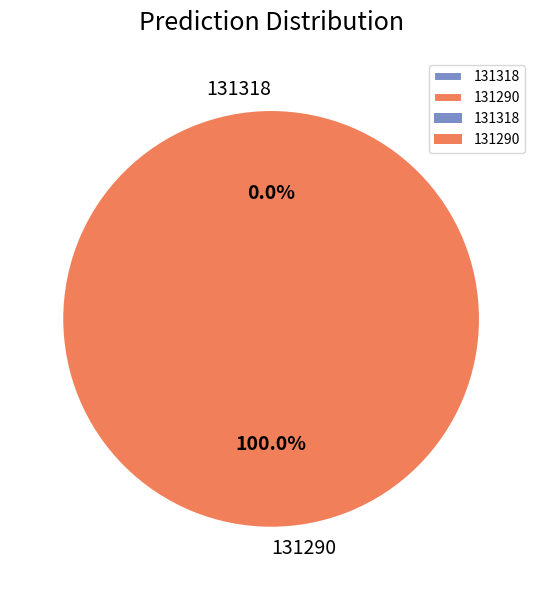

Which has a higher value, 131290 or 131318?

131290